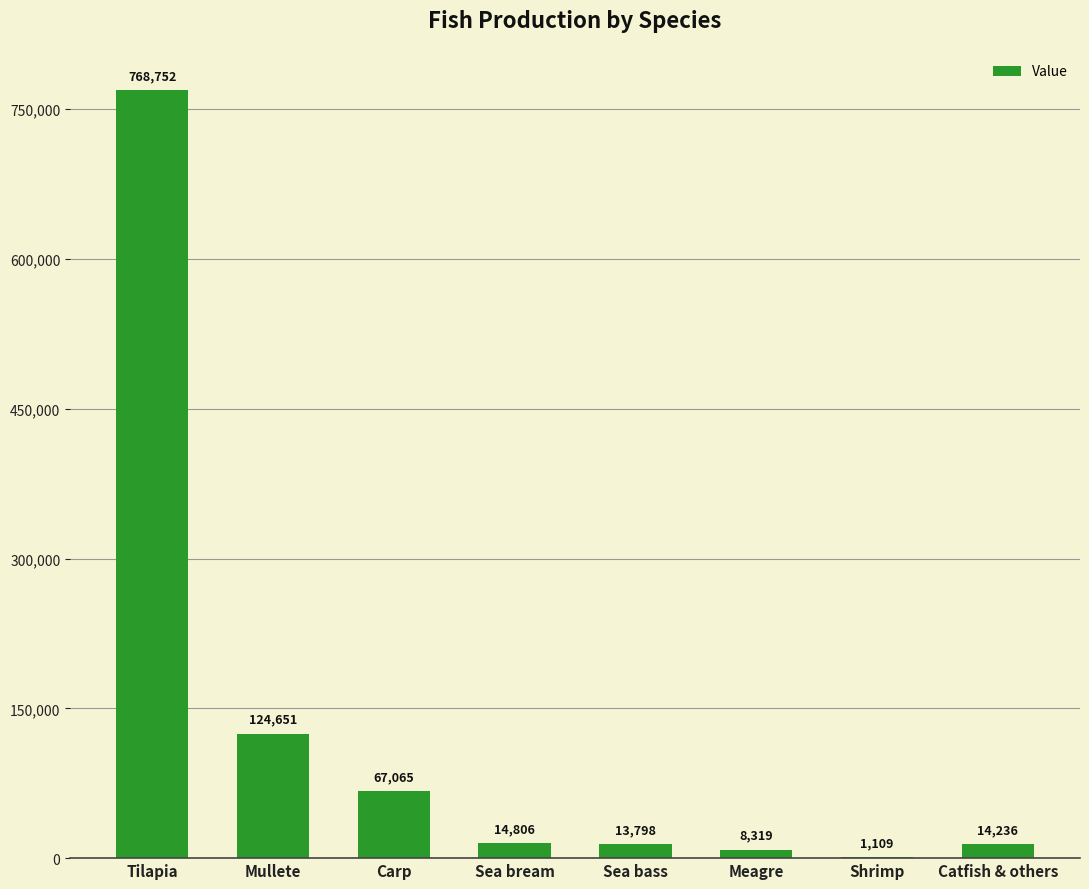

At which label is the value closest to 384930?

Mullete